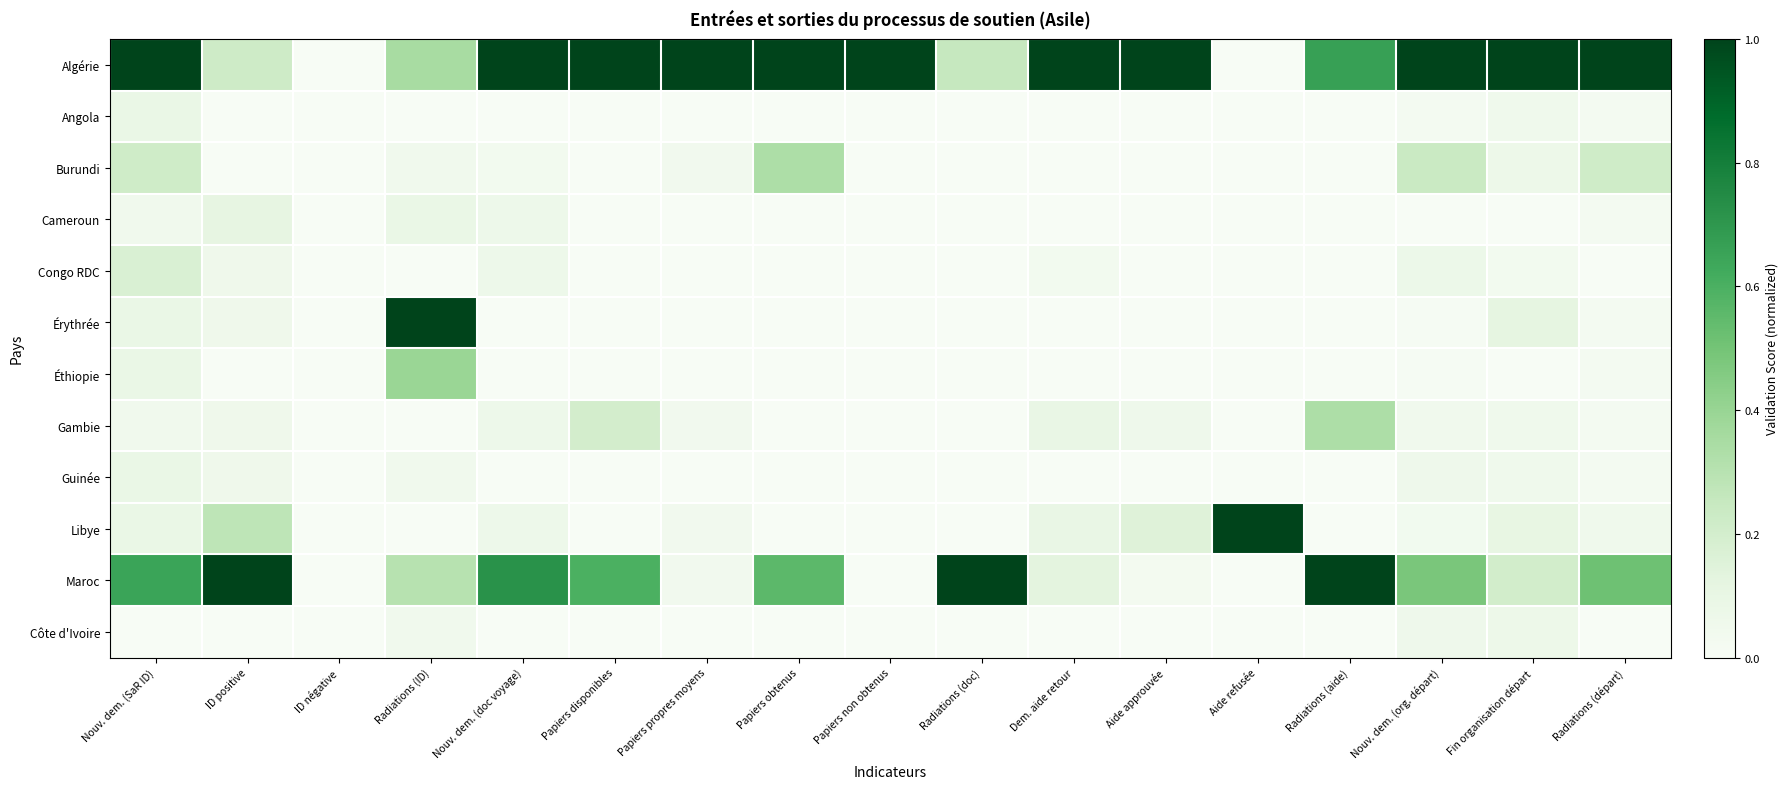

Reading left to right, what are all the values shown in this chart?

Algérie: Nouv. dem. (SaR ID)=1.0	ID positive=0.2	ID négative=0.0	Radiations (ID)=0.3	Nouv. dem. (doc voyage)=1.0	Papiers disponibles=1.0	Papiers propres moyens=1.0	Papiers obtenus=1.0	Papiers non obtenus=1.0	Radiations (doc)=0.2	Dem. aide retour=1.0	Aide approuvée=1.0	Aide refusée=0.0	Radiations (aide)=0.7	Nouv. dem. (org. départ)=1.0	Fin organisation départ=1.0	Radiations (départ)=1.0
Angola: Nouv. dem. (SaR ID)=0.1	ID positive=0.0	ID négative=0.0	Radiations (ID)=0.0	Nouv. dem. (doc voyage)=0.0	Papiers disponibles=0.0	Papiers propres moyens=0.0	Papiers obtenus=0.0	Papiers non obtenus=0.0	Radiations (doc)=0.0	Dem. aide retour=0.0	Aide approuvée=0.0	Aide refusée=0.0	Radiations (aide)=0.0	Nouv. dem. (org. départ)=0.0	Fin organisation départ=0.1	Radiations (départ)=0.0
Burundi: Nouv. dem. (SaR ID)=0.2	ID positive=0.0	ID négative=0.0	Radiations (ID)=0.0	Nouv. dem. (doc voyage)=0.0	Papiers disponibles=0.0	Papiers propres moyens=0.0	Papiers obtenus=0.3	Papiers non obtenus=0.0	Radiations (doc)=0.0	Dem. aide retour=0.0	Aide approuvée=0.0	Aide refusée=0.0	Radiations (aide)=0.0	Nouv. dem. (org. départ)=0.2	Fin organisation départ=0.1	Radiations (départ)=0.2
Cameroun: Nouv. dem. (SaR ID)=0.0	ID positive=0.1	ID négative=0.0	Radiations (ID)=0.1	Nouv. dem. (doc voyage)=0.1	Papiers disponibles=0.0	Papiers propres moyens=0.0	Papiers obtenus=0.0	Papiers non obtenus=0.0	Radiations (doc)=0.0	Dem. aide retour=0.0	Aide approuvée=0.0	Aide refusée=0.0	Radiations (aide)=0.0	Nouv. dem. (org. départ)=0.0	Fin organisation départ=0.0	Radiations (départ)=0.0
Congo RDC: Nouv. dem. (SaR ID)=0.2	ID positive=0.1	ID négative=0.0	Radiations (ID)=0.0	Nouv. dem. (doc voyage)=0.1	Papiers disponibles=0.0	Papiers propres moyens=0.0	Papiers obtenus=0.0	Papiers non obtenus=0.0	Radiations (doc)=0.0	Dem. aide retour=0.0	Aide approuvée=0.0	Aide refusée=0.0	Radiations (aide)=0.0	Nouv. dem. (org. départ)=0.1	Fin organisation départ=0.0	Radiations (départ)=0.0
Érythrée: Nouv. dem. (SaR ID)=0.1	ID positive=0.1	ID négative=0.0	Radiations (ID)=1.0	Nouv. dem. (doc voyage)=0.0	Papiers disponibles=0.0	Papiers propres moyens=0.0	Papiers obtenus=0.0	Papiers non obtenus=0.0	Radiations (doc)=0.0	Dem. aide retour=0.0	Aide approuvée=0.0	Aide refusée=0.0	Radiations (aide)=0.0	Nouv. dem. (org. départ)=0.0	Fin organisation départ=0.1	Radiations (départ)=0.0
Éthiopie: Nouv. dem. (SaR ID)=0.1	ID positive=0.0	ID négative=0.0	Radiations (ID)=0.4	Nouv. dem. (doc voyage)=0.0	Papiers disponibles=0.0	Papiers propres moyens=0.0	Papiers obtenus=0.0	Papiers non obtenus=0.0	Radiations (doc)=0.0	Dem. aide retour=0.0	Aide approuvée=0.0	Aide refusée=0.0	Radiations (aide)=0.0	Nouv. dem. (org. départ)=0.0	Fin organisation départ=0.0	Radiations (départ)=0.0
Gambie: Nouv. dem. (SaR ID)=0.0	ID positive=0.1	ID négative=0.0	Radiations (ID)=0.0	Nouv. dem. (doc voyage)=0.1	Papiers disponibles=0.2	Papiers propres moyens=0.0	Papiers obtenus=0.0	Papiers non obtenus=0.0	Radiations (doc)=0.0	Dem. aide retour=0.1	Aide approuvée=0.1	Aide refusée=0.0	Radiations (aide)=0.3	Nouv. dem. (org. départ)=0.0	Fin organisation départ=0.1	Radiations (départ)=0.0
Guinée: Nouv. dem. (SaR ID)=0.1	ID positive=0.1	ID négative=0.0	Radiations (ID)=0.0	Nouv. dem. (doc voyage)=0.0	Papiers disponibles=0.0	Papiers propres moyens=0.0	Papiers obtenus=0.0	Papiers non obtenus=0.0	Radiations (doc)=0.0	Dem. aide retour=0.0	Aide approuvée=0.0	Aide refusée=0.0	Radiations (aide)=0.0	Nouv. dem. (org. départ)=0.1	Fin organisation départ=0.1	Radiations (départ)=0.0
Libye: Nouv. dem. (SaR ID)=0.1	ID positive=0.3	ID négative=0.0	Radiations (ID)=0.0	Nouv. dem. (doc voyage)=0.1	Papiers disponibles=0.0	Papiers propres moyens=0.0	Papiers obtenus=0.0	Papiers non obtenus=0.0	Radiations (doc)=0.0	Dem. aide retour=0.1	Aide approuvée=0.2	Aide refusée=1.0	Radiations (aide)=0.0	Nouv. dem. (org. départ)=0.0	Fin organisation départ=0.1	Radiations (départ)=0.1
Maroc: Nouv. dem. (SaR ID)=0.7	ID positive=1.0	ID négative=0.0	Radiations (ID)=0.3	Nouv. dem. (doc voyage)=0.7	Papiers disponibles=0.6	Papiers propres moyens=0.0	Papiers obtenus=0.6	Papiers non obtenus=0.0	Radiations (doc)=1.0	Dem. aide retour=0.1	Aide approuvée=0.0	Aide refusée=0.0	Radiations (aide)=1.0	Nouv. dem. (org. départ)=0.5	Fin organisation départ=0.2	Radiations (départ)=0.5
Côte d'Ivoire: Nouv. dem. (SaR ID)=0.0	ID positive=0.0	ID négative=0.0	Radiations (ID)=0.0	Nouv. dem. (doc voyage)=0.0	Papiers disponibles=0.0	Papiers propres moyens=0.0	Papiers obtenus=0.0	Papiers non obtenus=0.0	Radiations (doc)=0.0	Dem. aide retour=0.0	Aide approuvée=0.0	Aide refusée=0.0	Radiations (aide)=0.0	Nouv. dem. (org. départ)=0.1	Fin organisation départ=0.1	Radiations (départ)=0.0